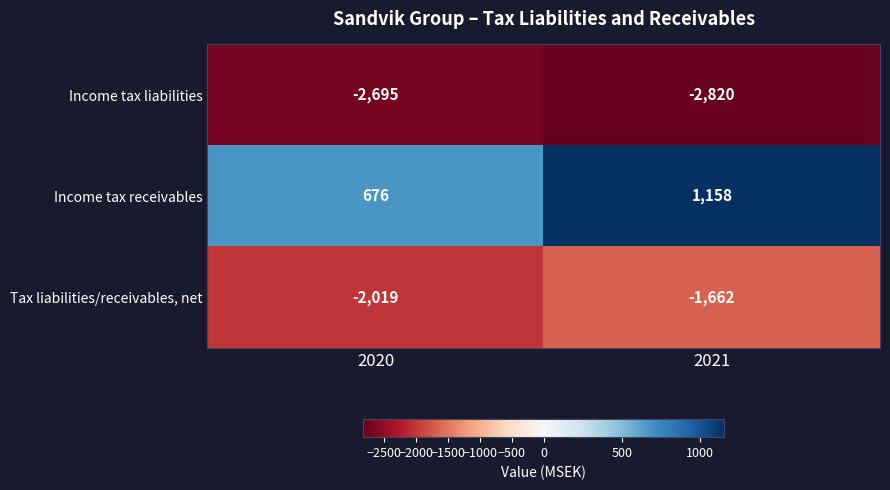

At which category is the sum across all series the highest?

2021